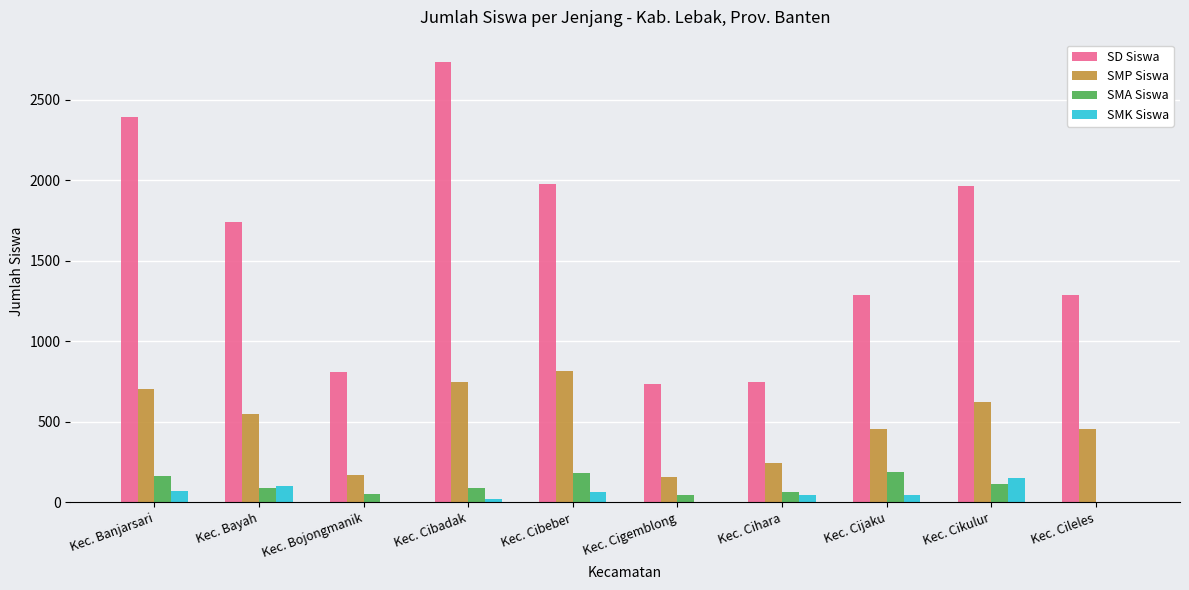

True or false: SMA Siswa has a value of 115 at Kec. Cikulur.

True